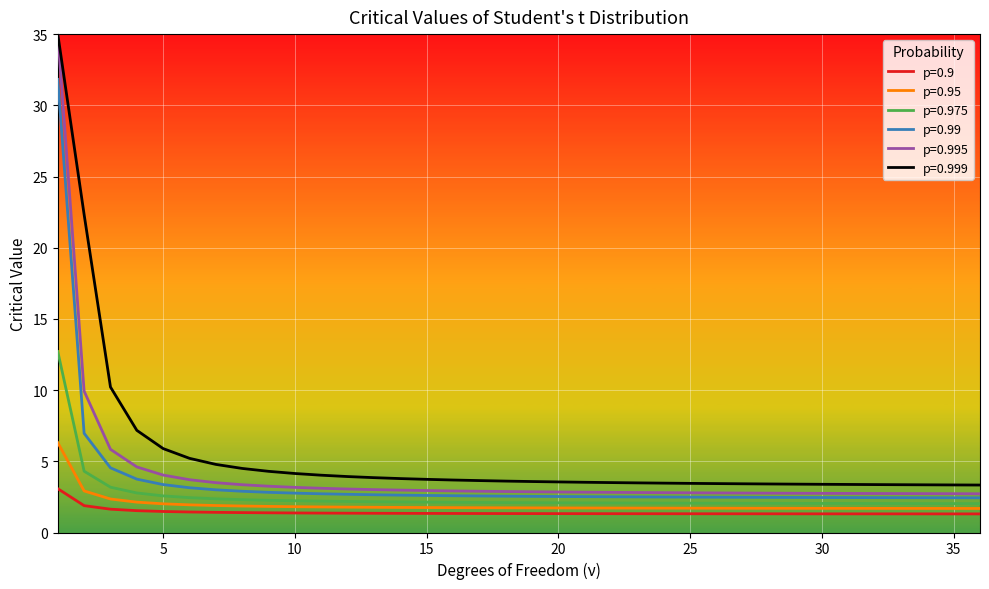

Does the chart display data point markers on the line(s)?

No